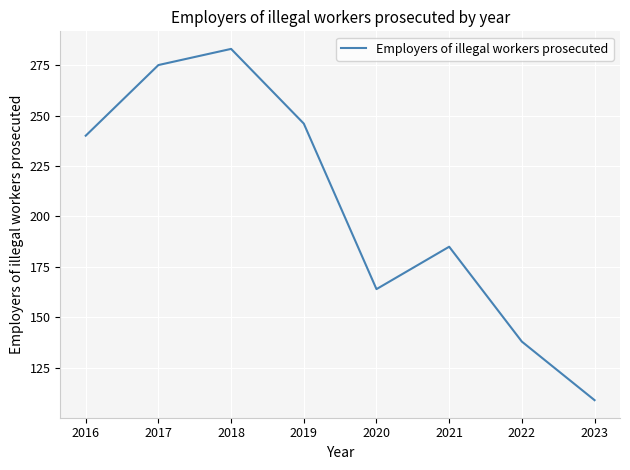

Is this an area chart (filled region under the line)?

No